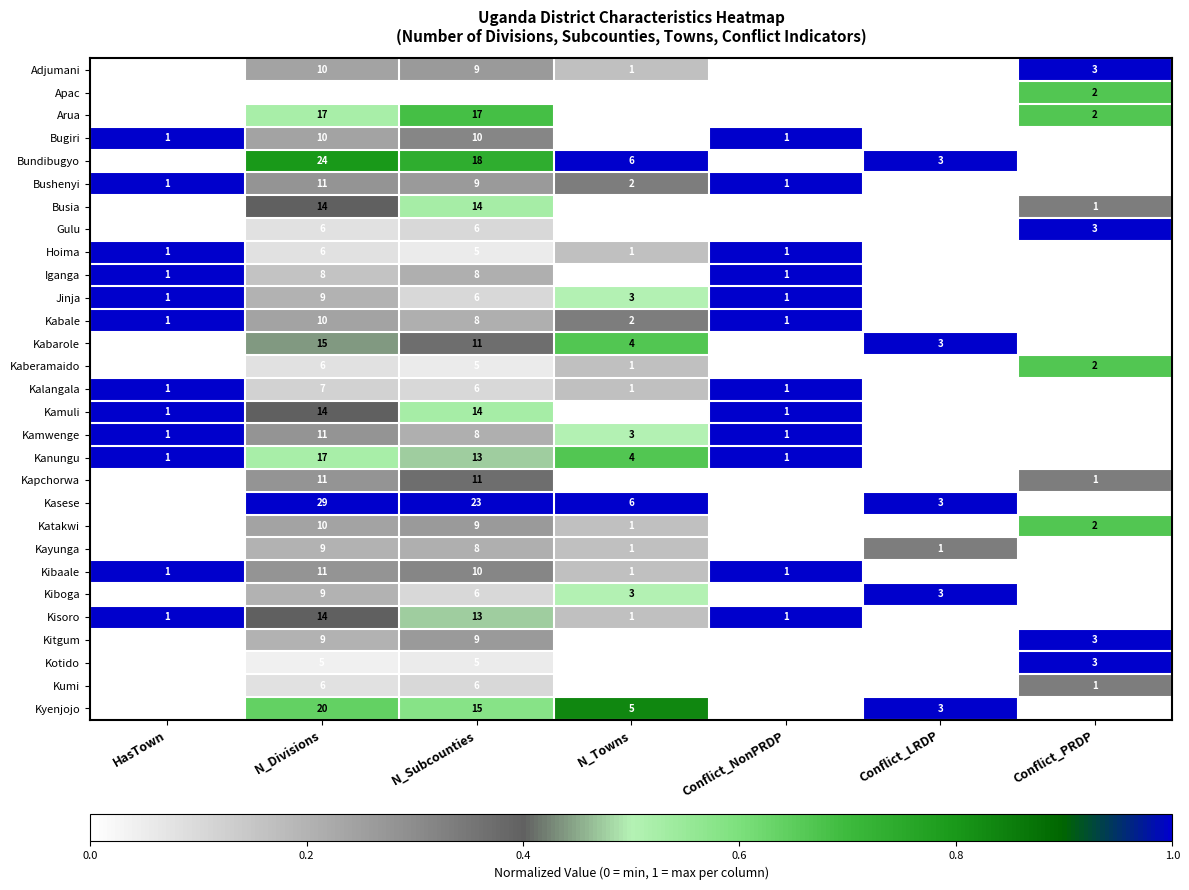

How many categories are shown in the chart?

7